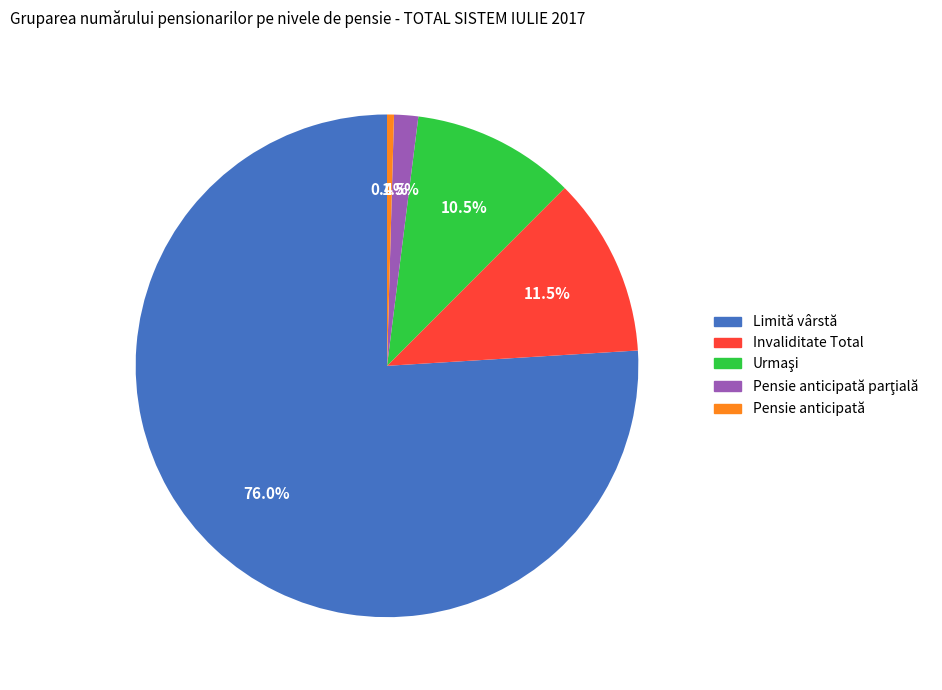

Combined, do Limită vârstă and Pensie anticipată account for over 50%?

Yes